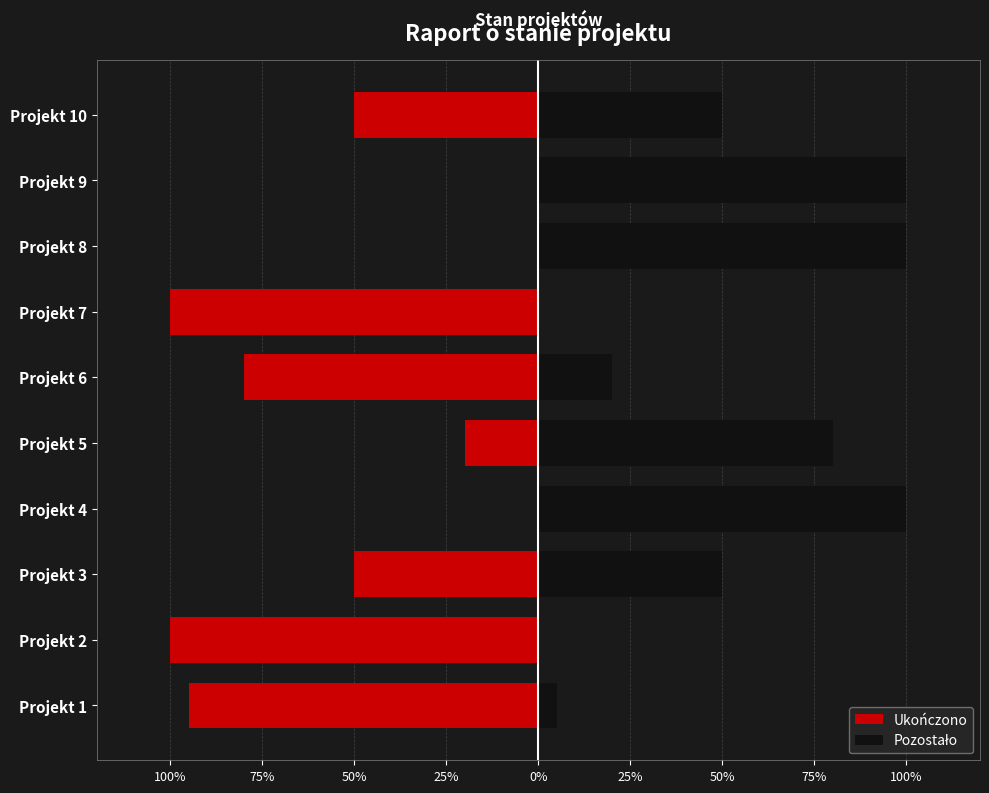

How many data points does each series have?

10